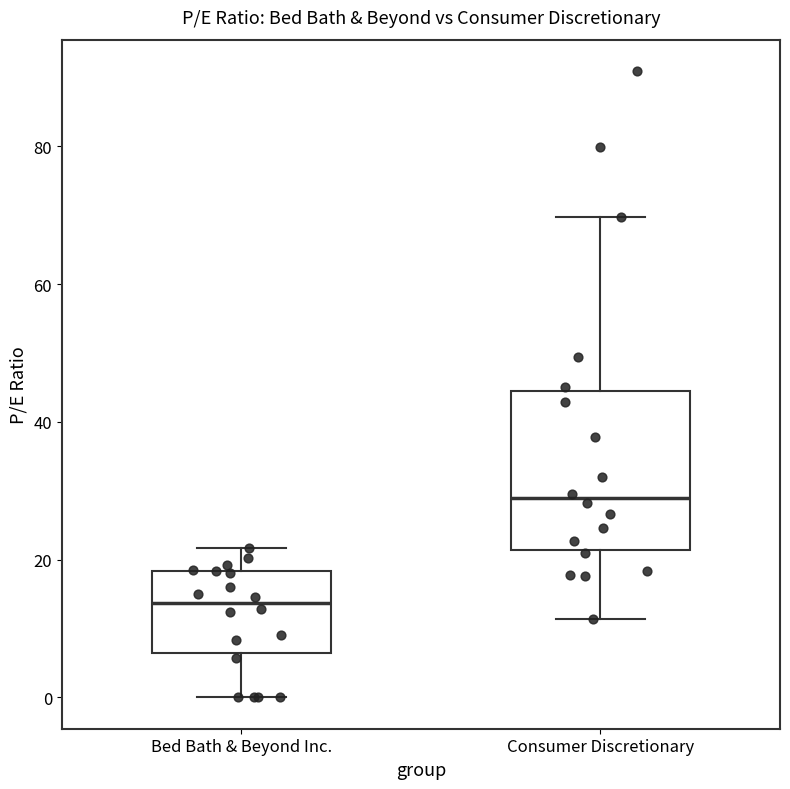

Reading left to right, transcribe this box plot: for each box, give where its median line is, the range the box spans, and where its two whiskers end, as read against the y-axis. The values are not printed on the chart, so give them approximately, as read against the axis.

Bed Bath & Beyond Inc.: median 14, box 6 to 18, whiskers 0 to 22
Consumer Discretionary: median 28, box 22 to 44, whiskers 12 to 70